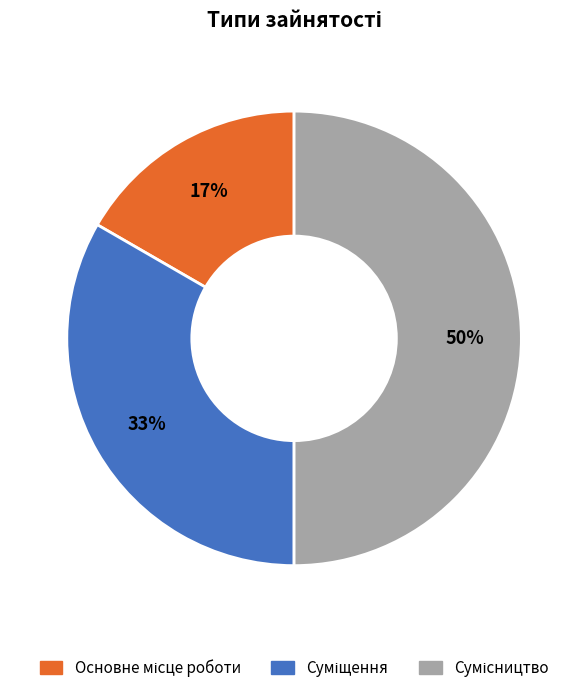

To the nearest percent, what is the average slice percentage?

33%